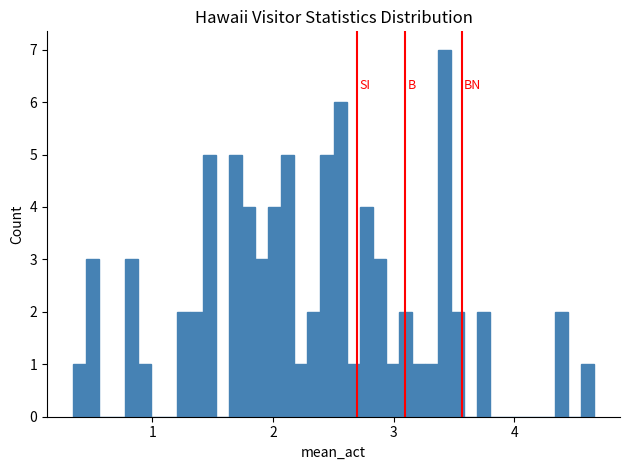

Read against the x-axis, roughly where is the centre of the tallest bar?

3.4